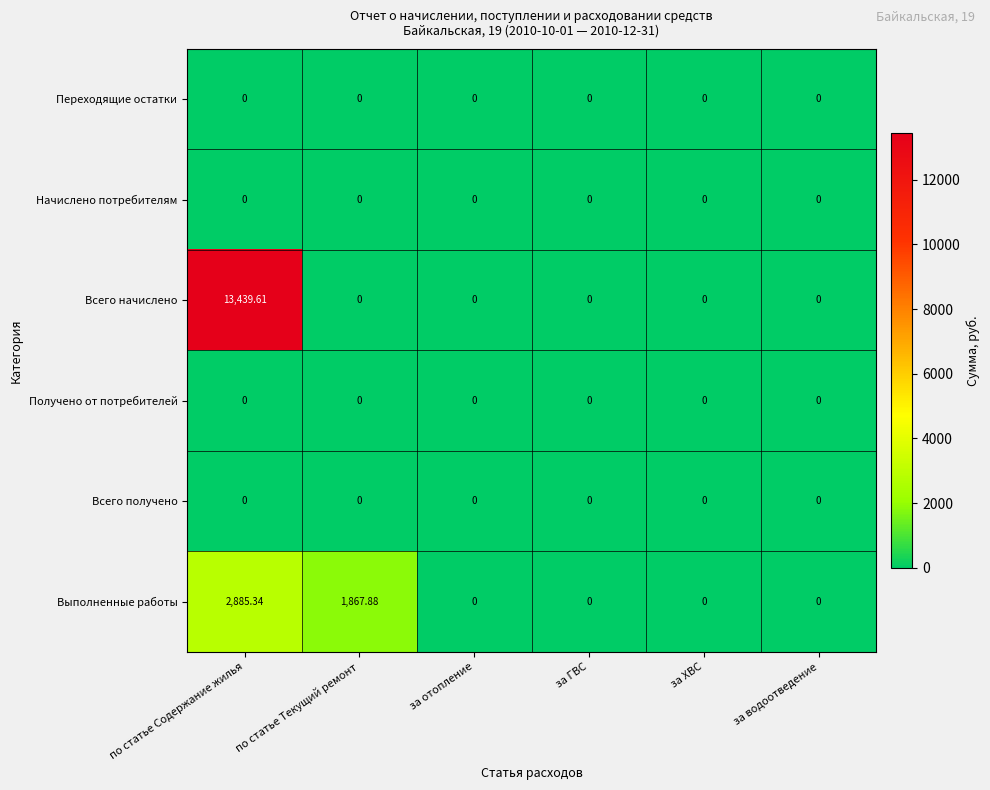

At which category is the sum across all series the highest?

по статье Содержание жилья